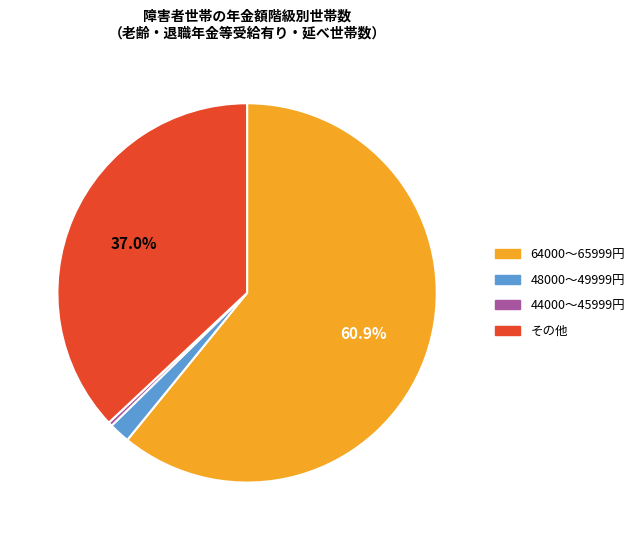

Is there any slice that represents more than half of the pie?

Yes